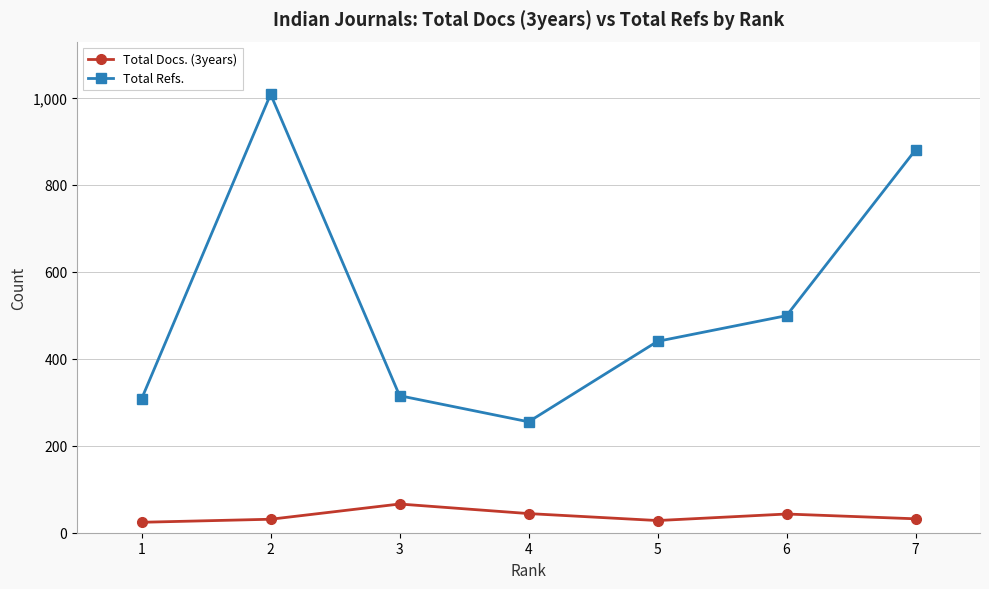

How many interior local peaks does the Total Refs. series have?

1